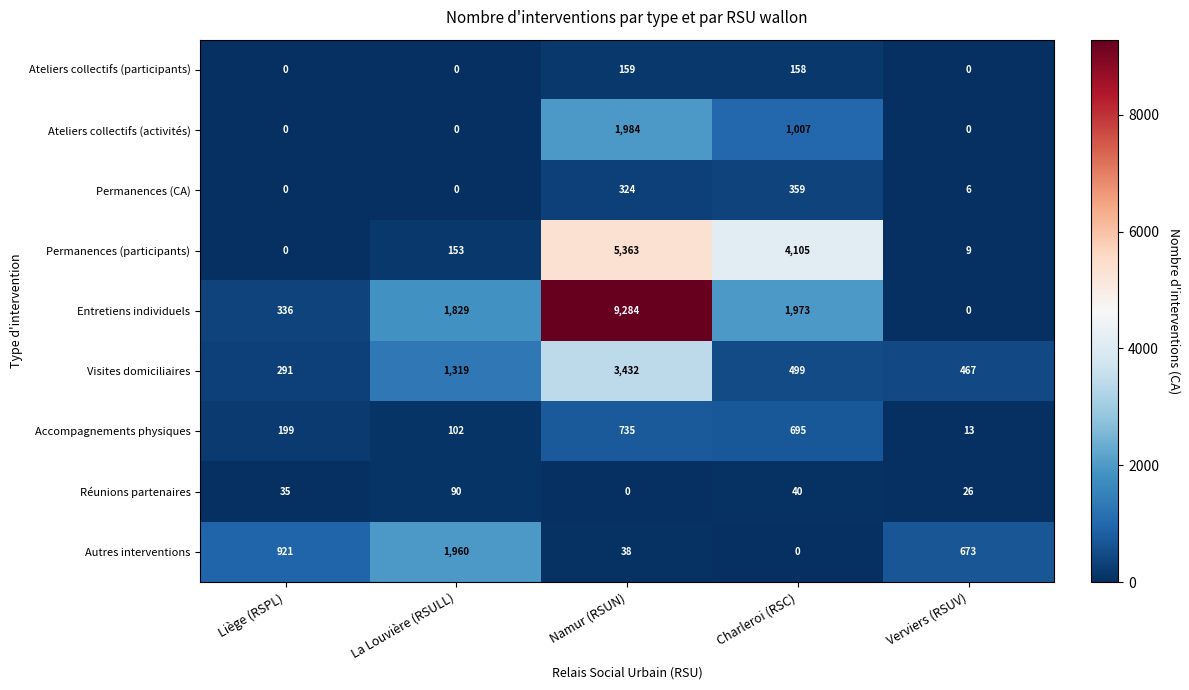

Rank the series by their maximum value, from highest to lowest.

Entretiens individuels, Permanences (participants), Visites domiciliaires, Ateliers collectifs (activités), Autres interventions, Accompagnements physiques, Permanences (CA), Ateliers collectifs (participants), Réunions partenaires